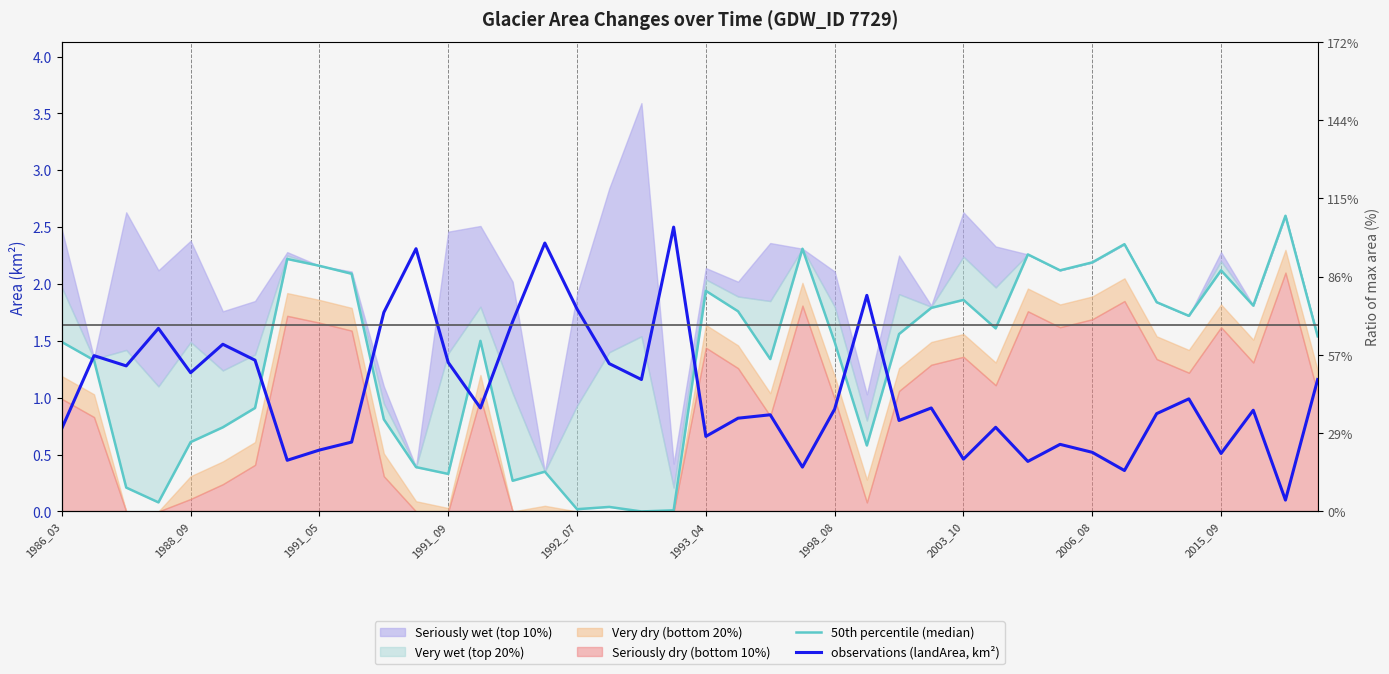

Is it true that 50th percentile (median) equals 0.8 at 29?

False